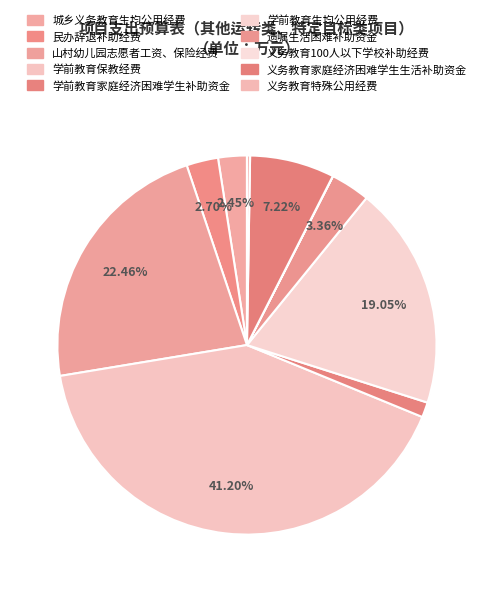

Do 山村幼儿园志愿者工资、保险经费 and 城乡义务教育生均公用经费 together represent more than half of the pie?

No